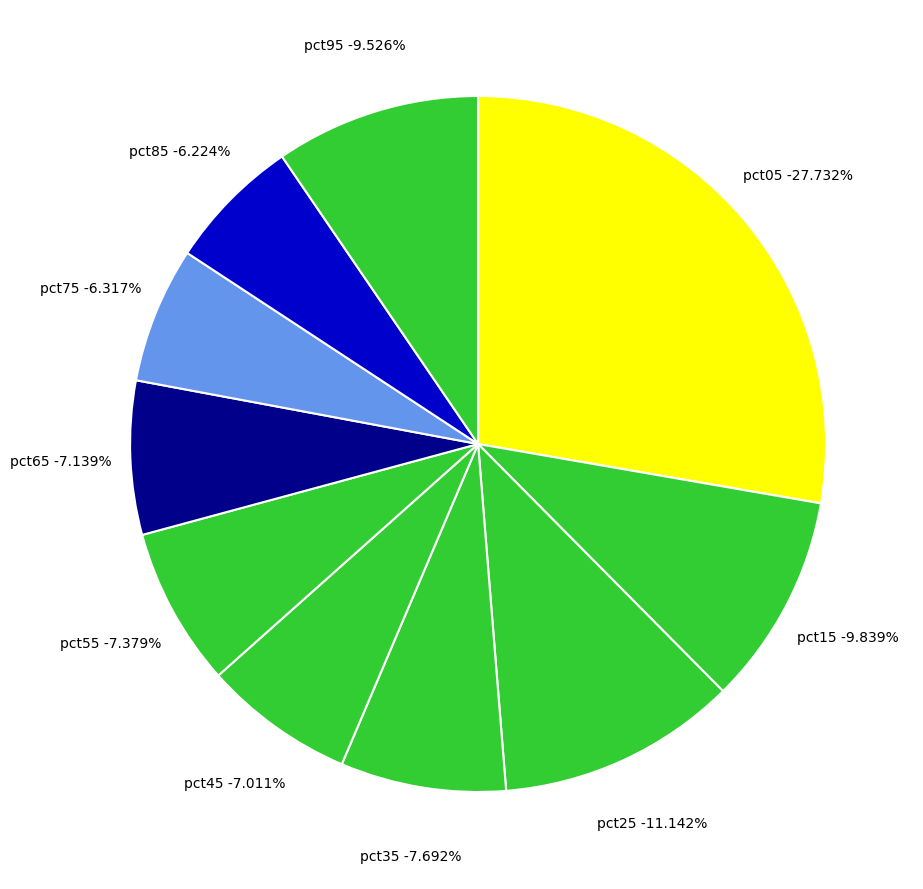

To the nearest percent, what portion does pct35 represent?

8%